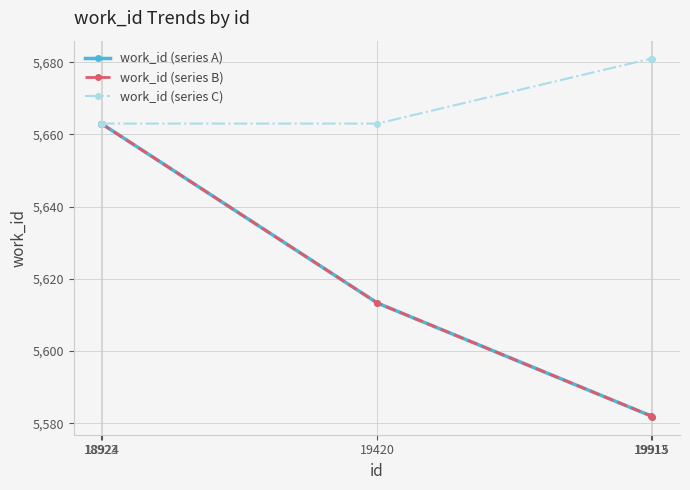

True or false: work_id (series A) and work_id (series C) intersect in this chart.

False